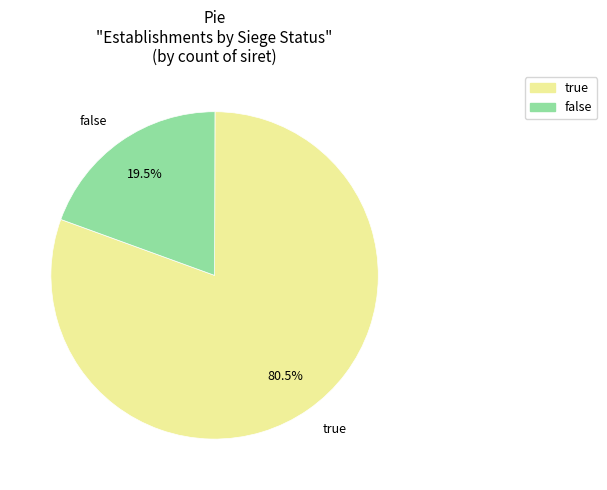

Combined, do false and true account for over 50%?

Yes